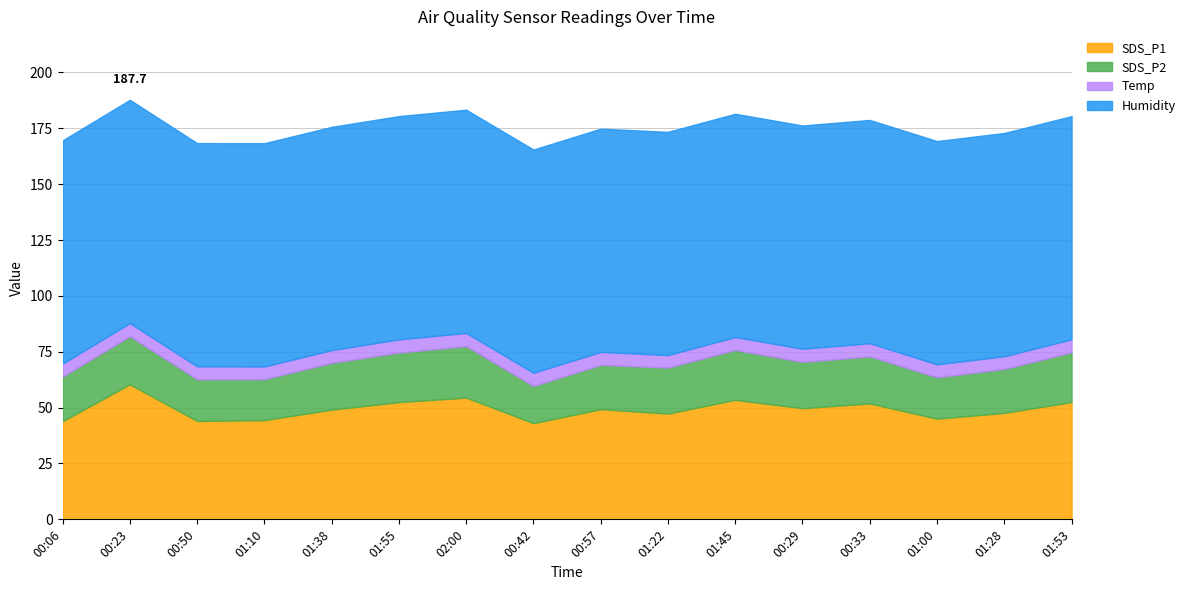

What is the lowest value of the SDS_P1 series?

43.0